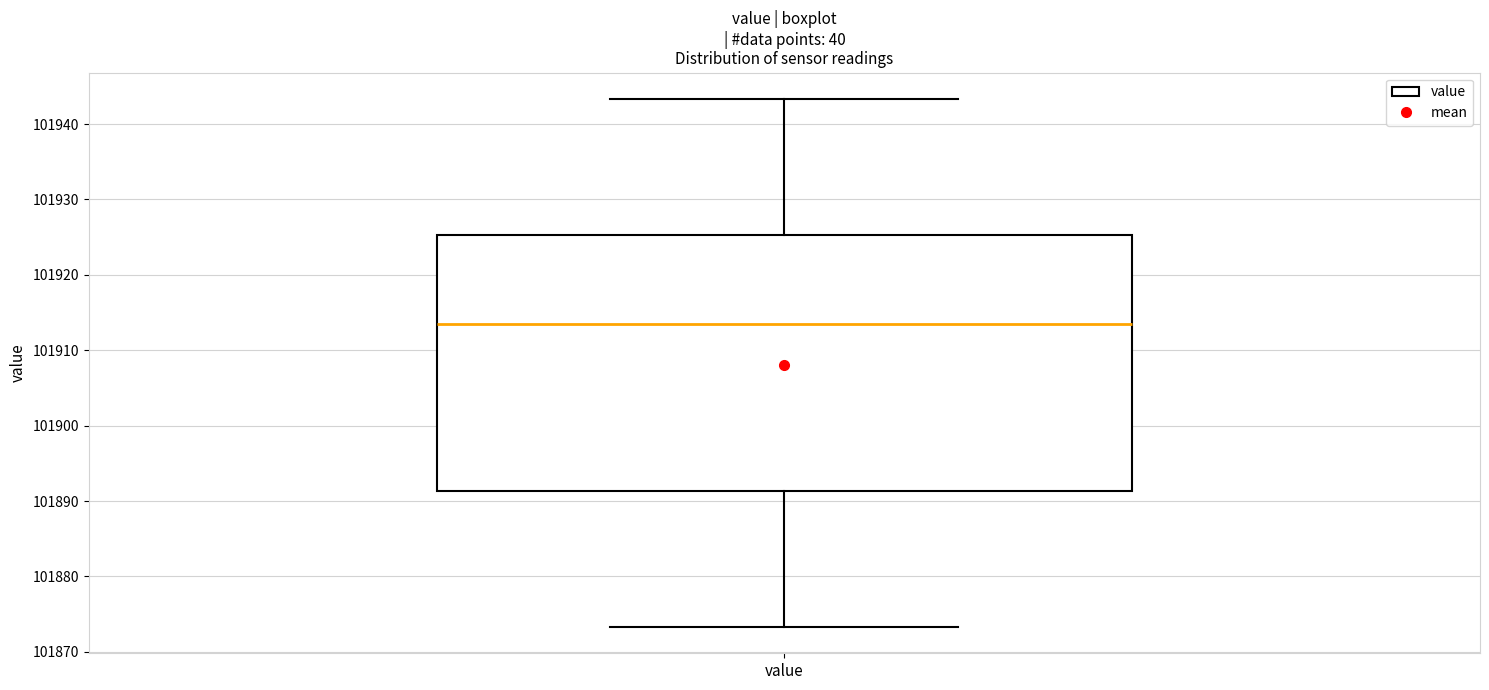

Transcribe this box plot: give where the median line is, the range the box spans, and where the two whiskers end, as read against the y-axis. The values are not printed on the chart, so give them approximately, as read against the axis.

median 101913, box 101891 to 101925, whiskers 101873 to 101943